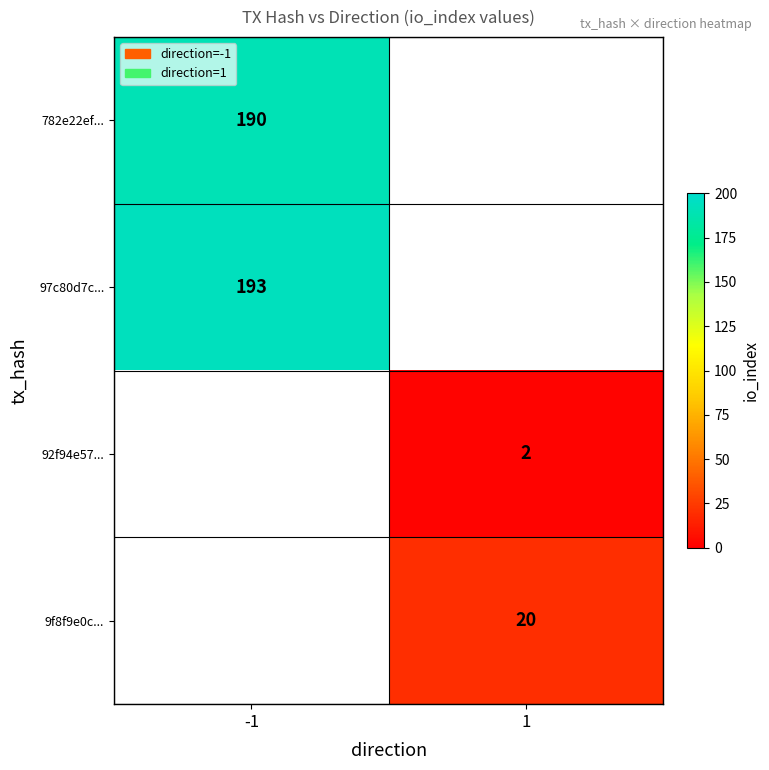

At how many categories does at least one series exceed 17?

2